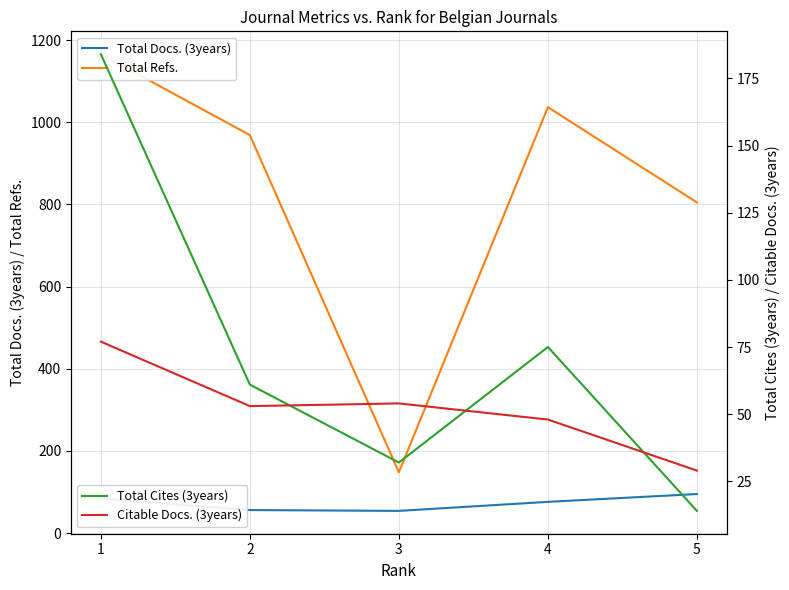

At how many categories does at least one series exceed 42?

5